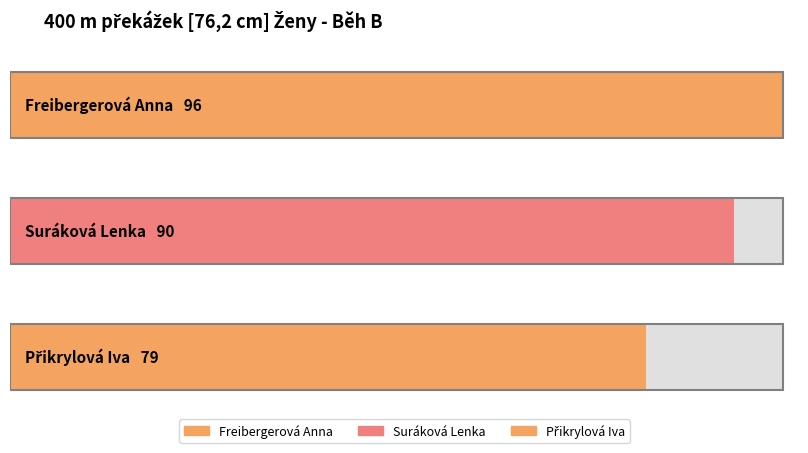

Between Suráková Lenka and Freibergerová Anna, which is larger?

Freibergerová Anna